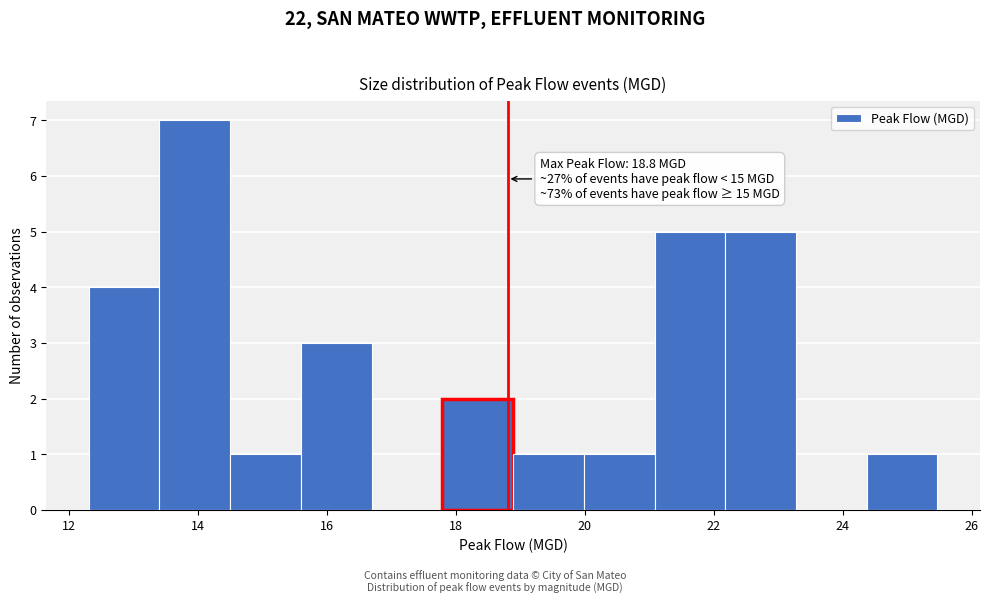

Which range on the x-axis has the tallest bar?

13.4 to 14.4